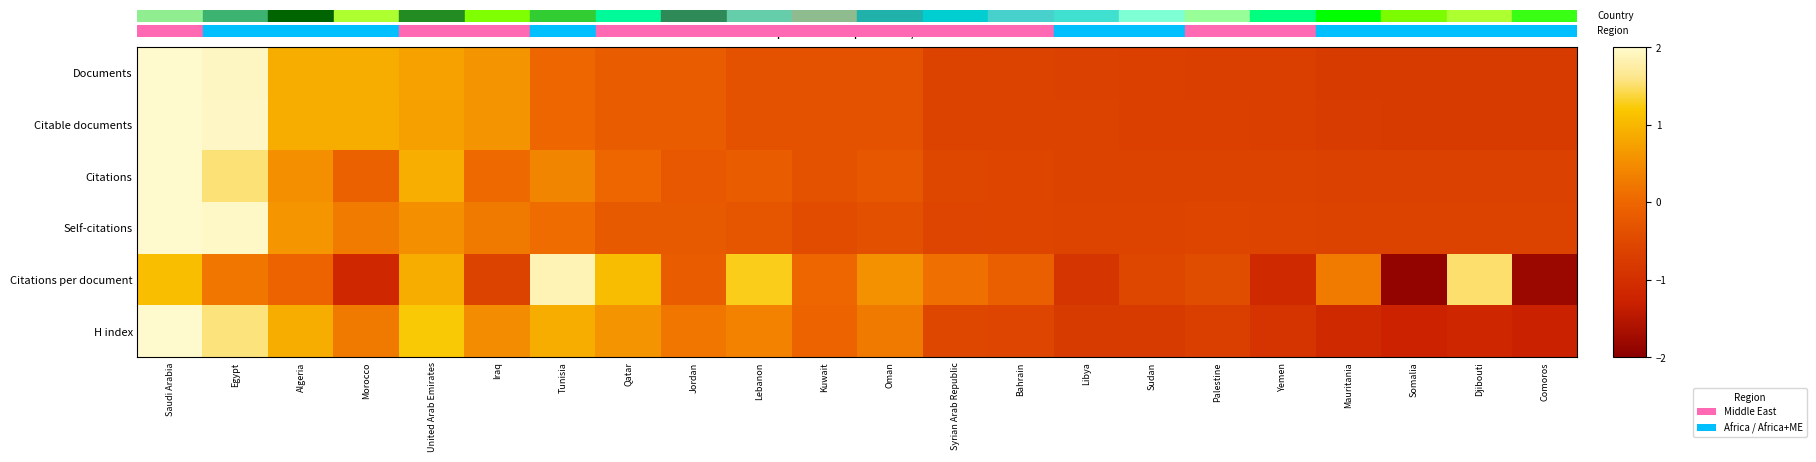

At which category does the chart reach its minimum across all series?

Somalia